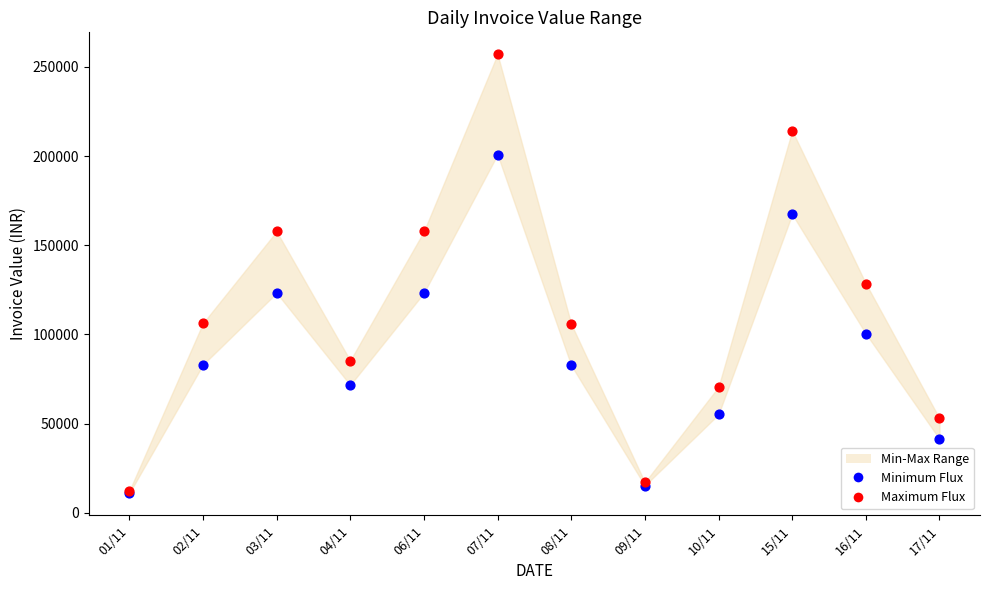

Across all series, what Y value is closest to 133973?

128536